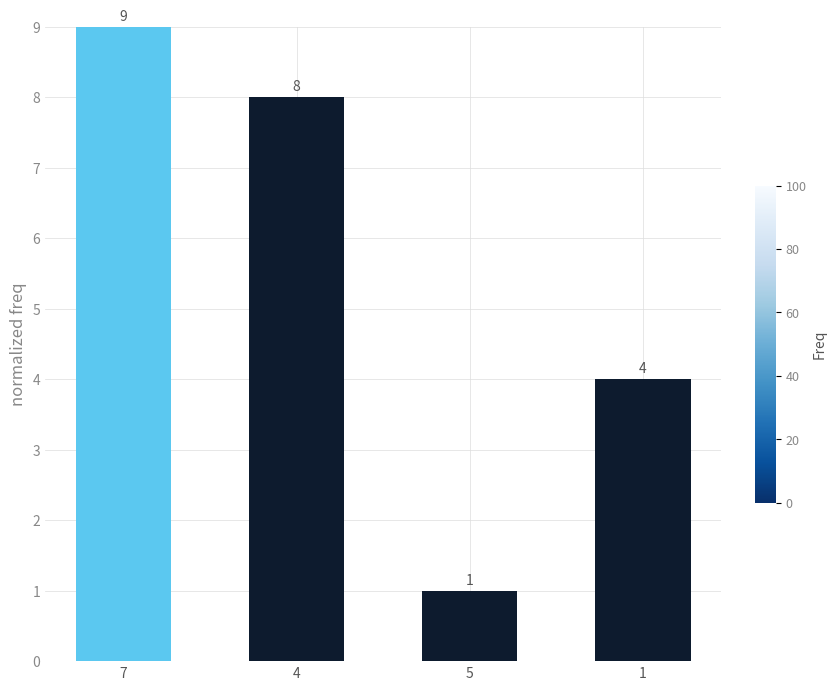

What is the sum of the values at 5 and 1?

5